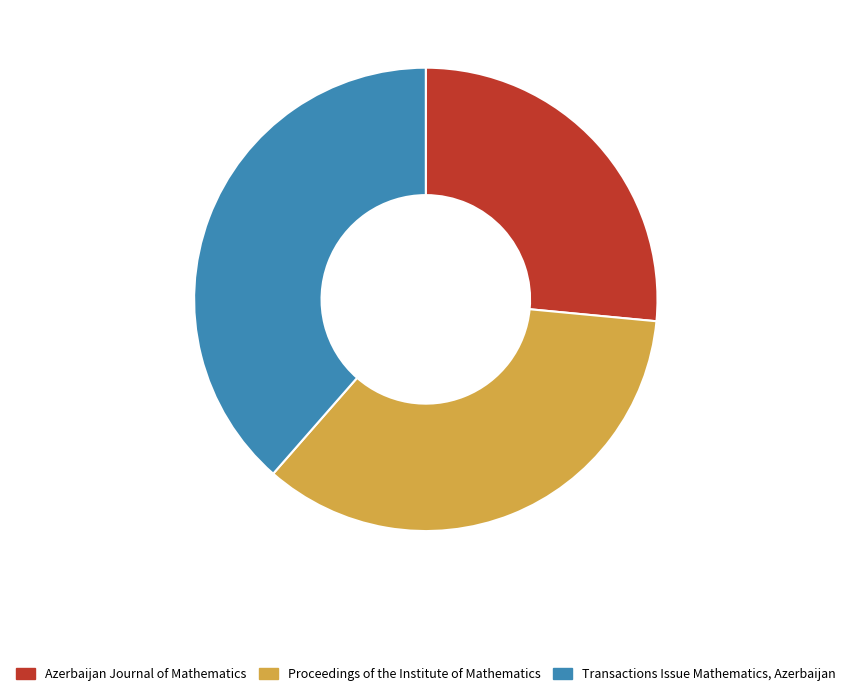

Is Proceedings of the Institute of Mathematics the majority of the pie?

No